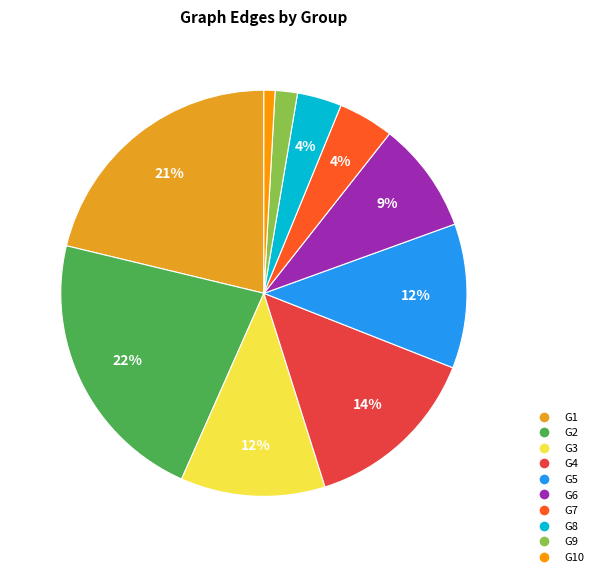

To the nearest percent, what is the average slice percentage?

10%